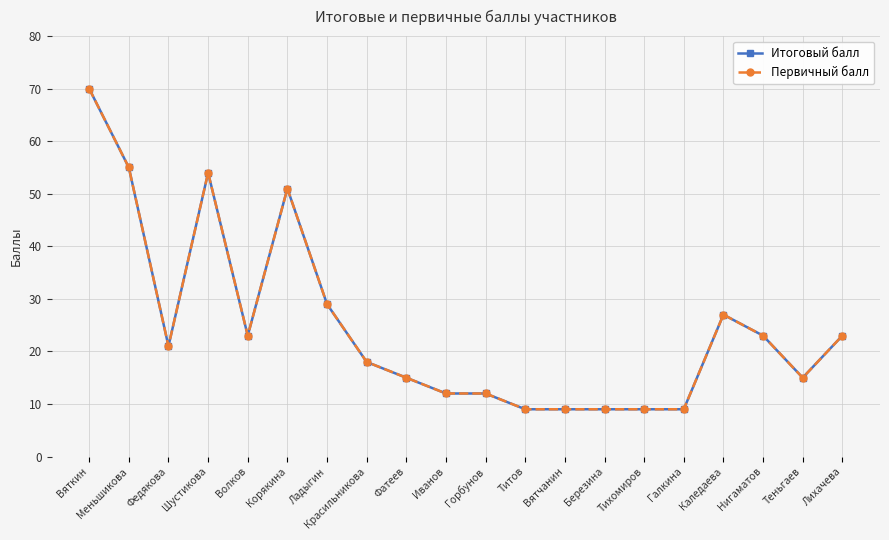

Does the chart have visible grid lines?

Yes